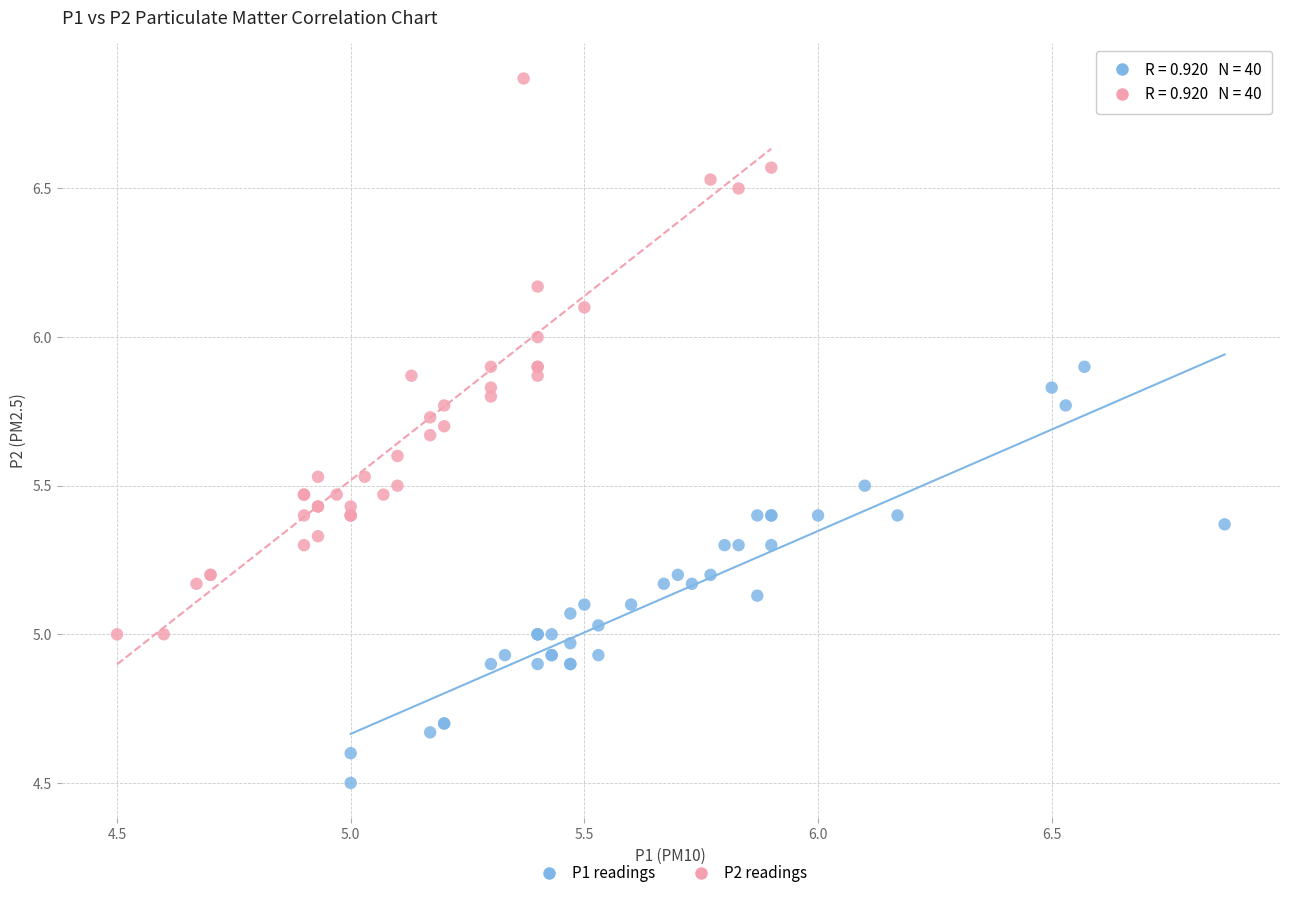

Which series reaches the maximum Y coordinate?

P2 readings